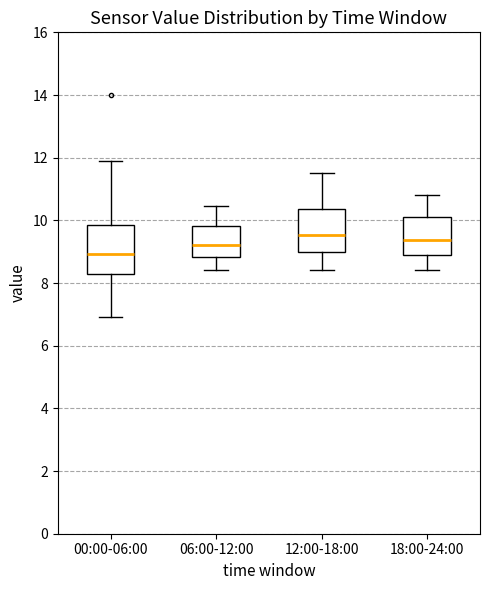

Reading left to right, read every box against the y-axis: the position of its median line, the range the box covers, and the ends of its whiskers. The values are not printed on the chart, so give them approximately, as read against the axis.

00:00-06:00: median 9.0, box 8.4 to 9.8, whiskers 7.0 to 12.0
06:00-12:00: median 9.2, box 8.8 to 9.8, whiskers 8.4 to 10.4
12:00-18:00: median 9.6, box 9.0 to 10.4, whiskers 8.4 to 11.6
18:00-24:00: median 9.4, box 8.8 to 10.2, whiskers 8.4 to 10.8